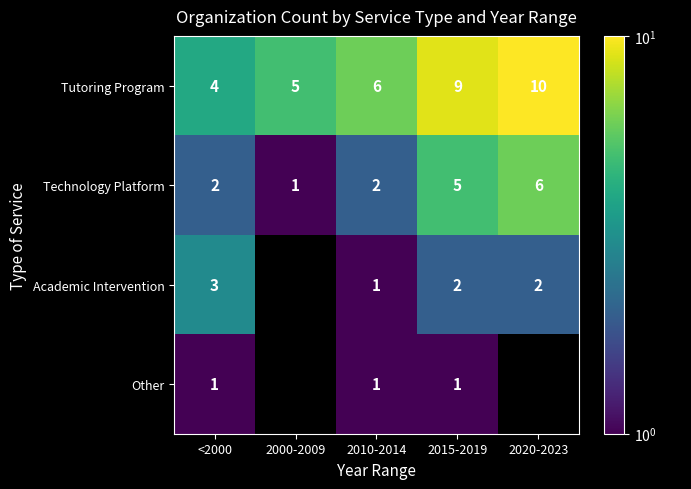

The value of Tutoring Program at 2000-2009 is 2.3. True or false?

False